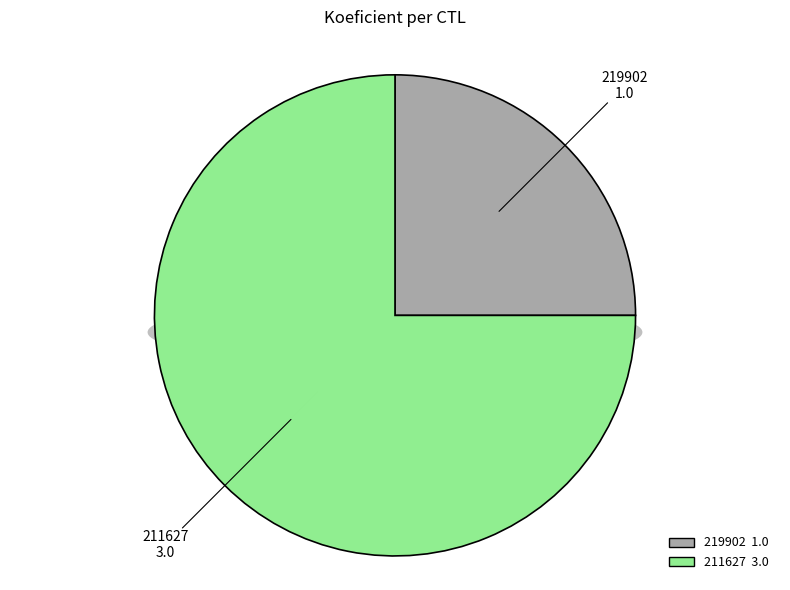

How much of the chart is everything except 211627?

25.0%